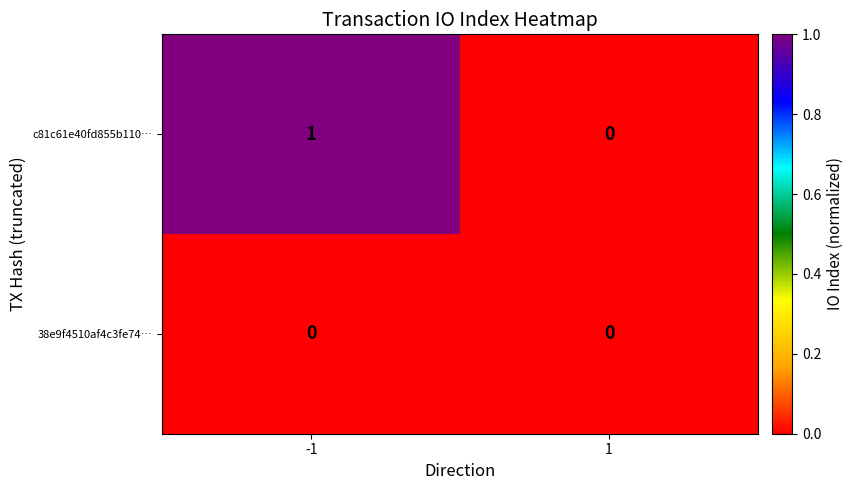

Which category has the highest value across all series?

-1